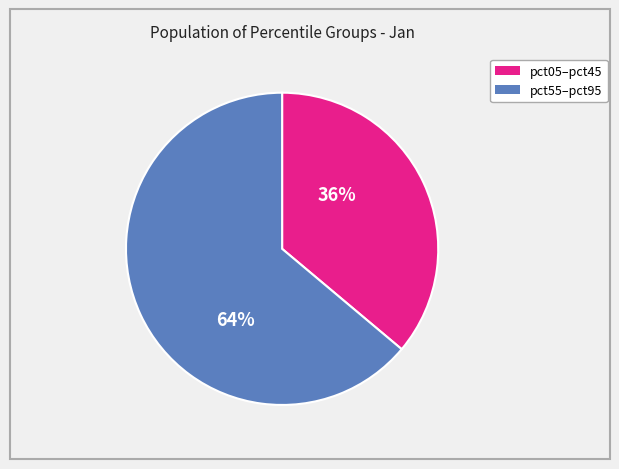

To the nearest percent, what is the difference between the largest and smallest slice percentages?

28%